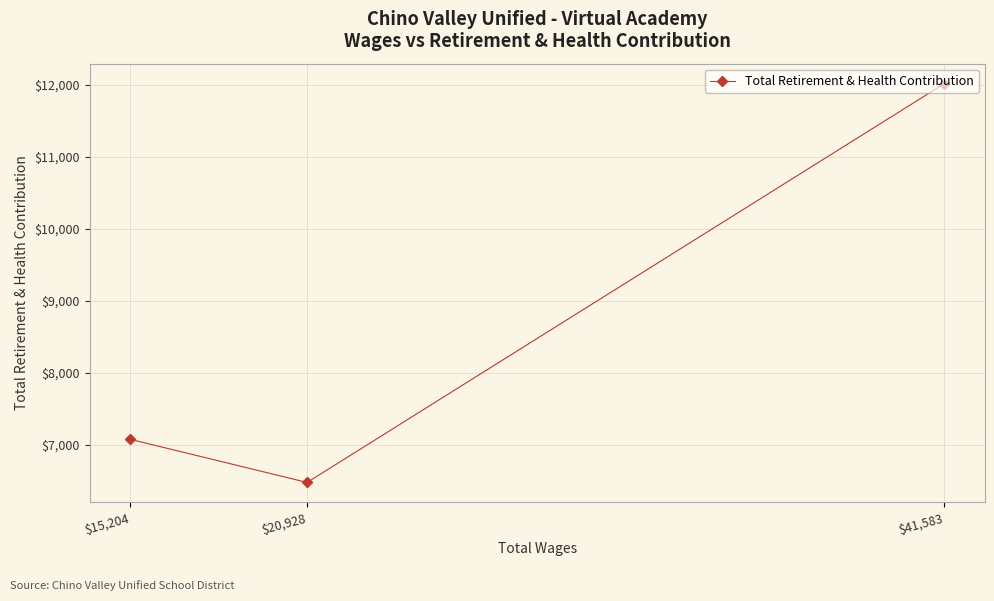

How many distinct data groups are displayed?

1